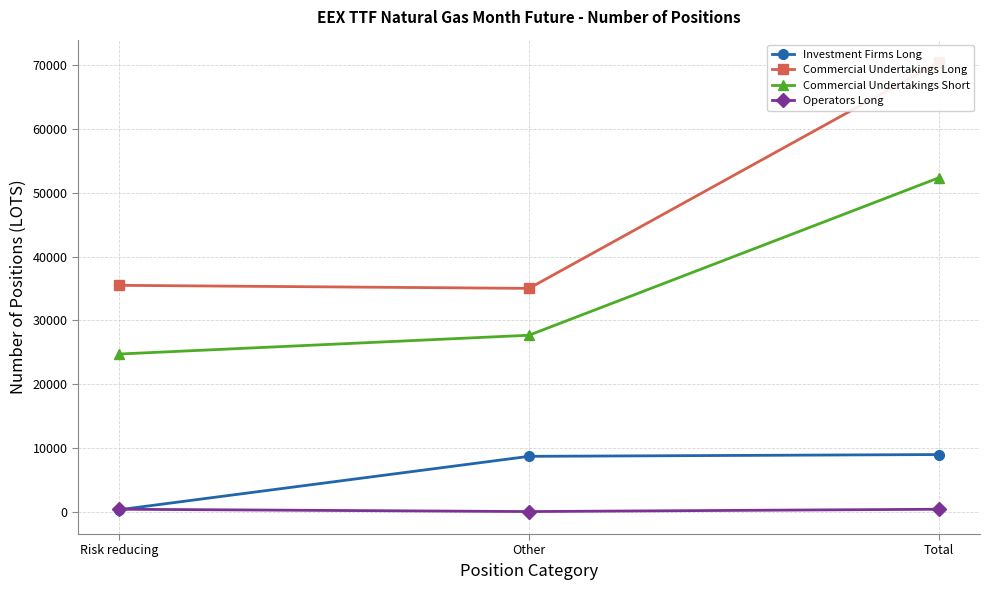

Is it true that Commercial Undertakings Short equals 91477.9 at Total?

False